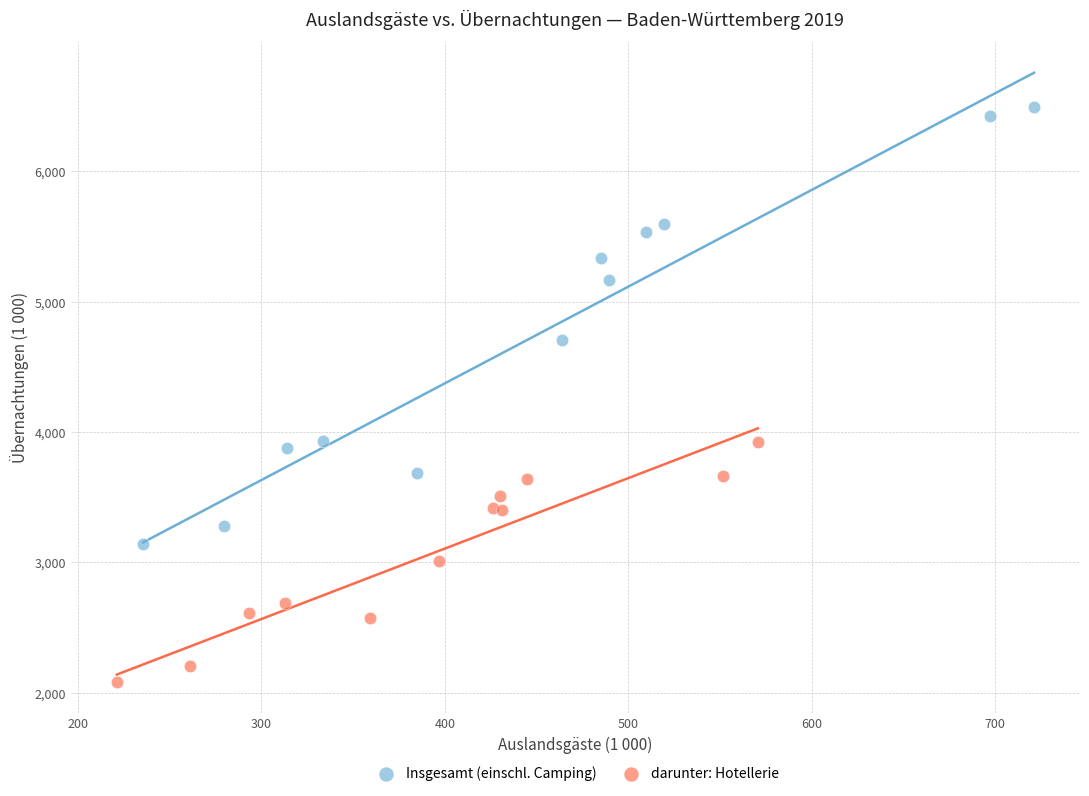

Which series contains the lowest Y value?

darunter: Hotellerie